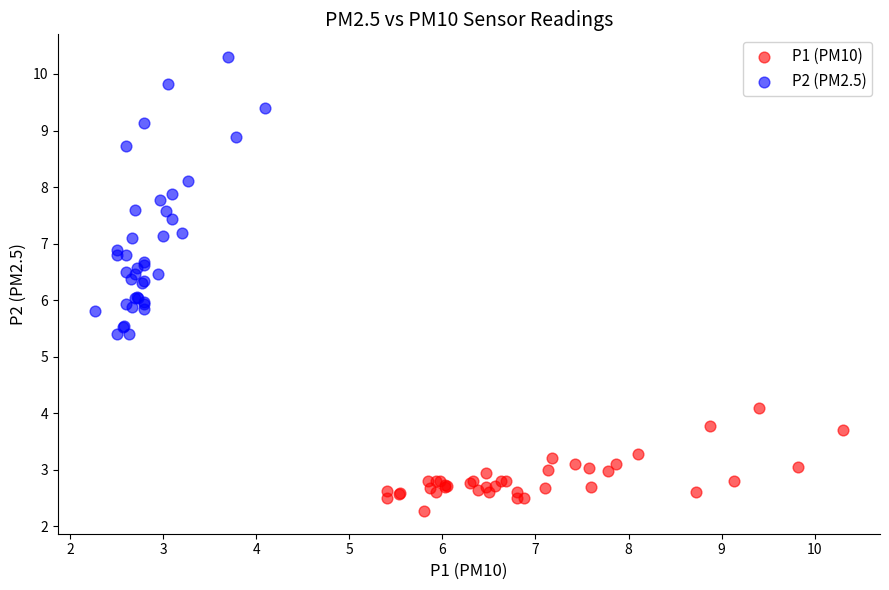

Which series has the largest Y range (max minus min)?

P2 (PM2.5)